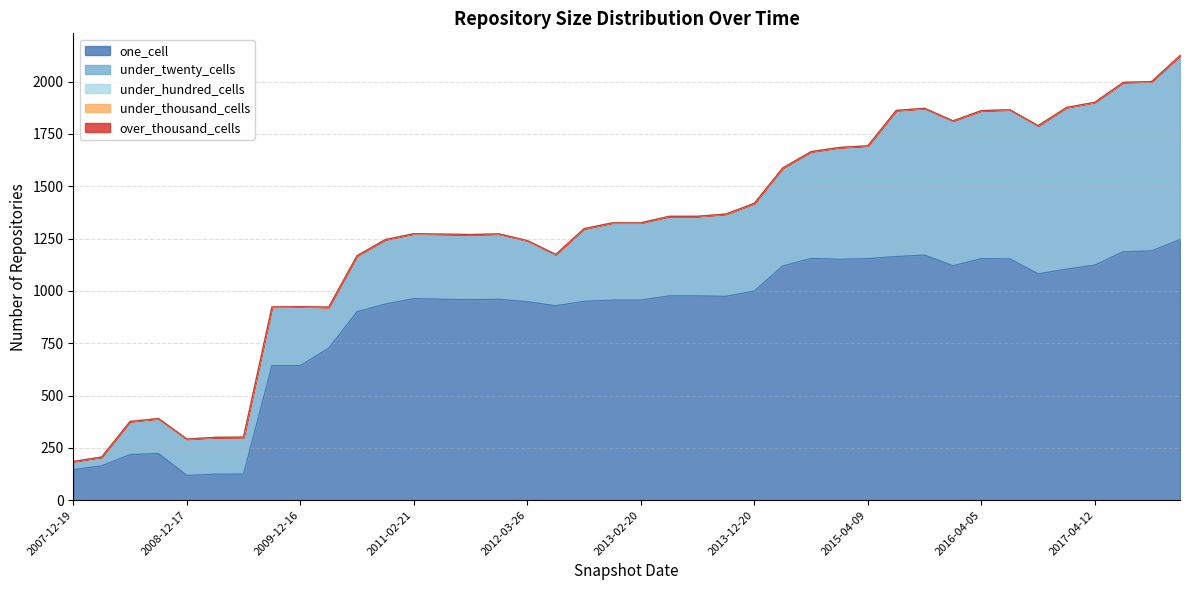

What is the greatest value displayed?

1245